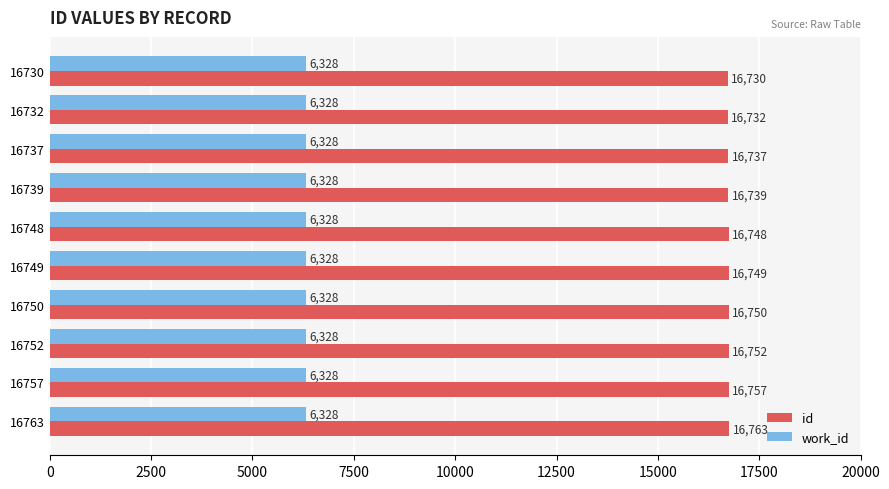

What is the difference between the second highest and minimum values in the id series?

27